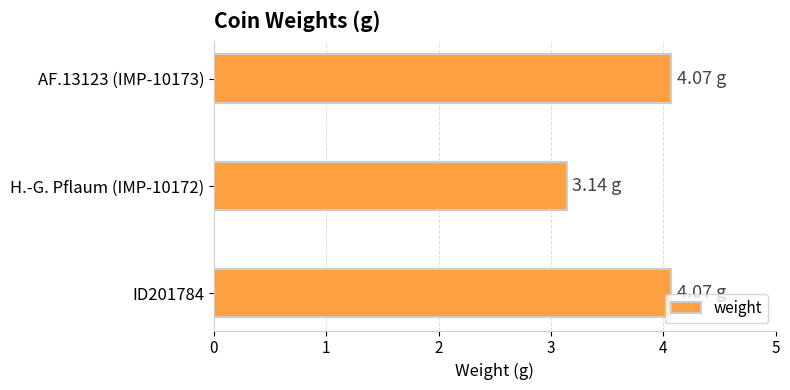

How many values are below 4?

1